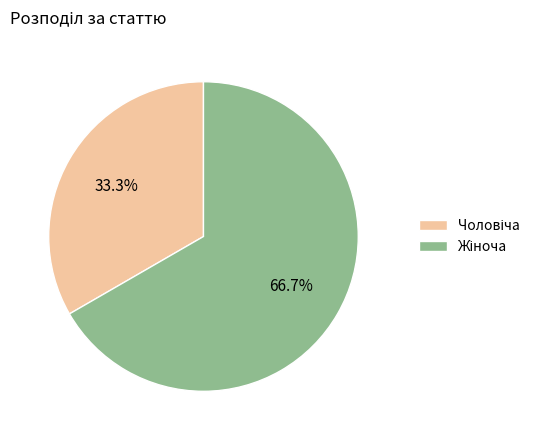

Is there any slice that represents more than half of the pie?

Yes